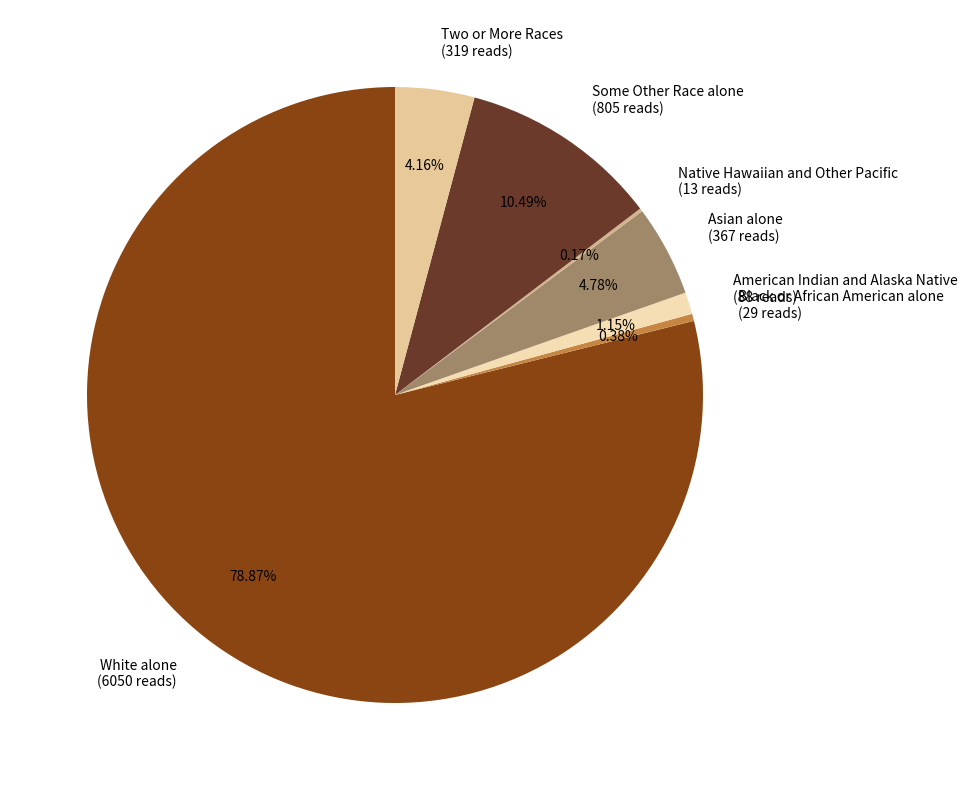

To the nearest percent, what is the average slice percentage?

14%